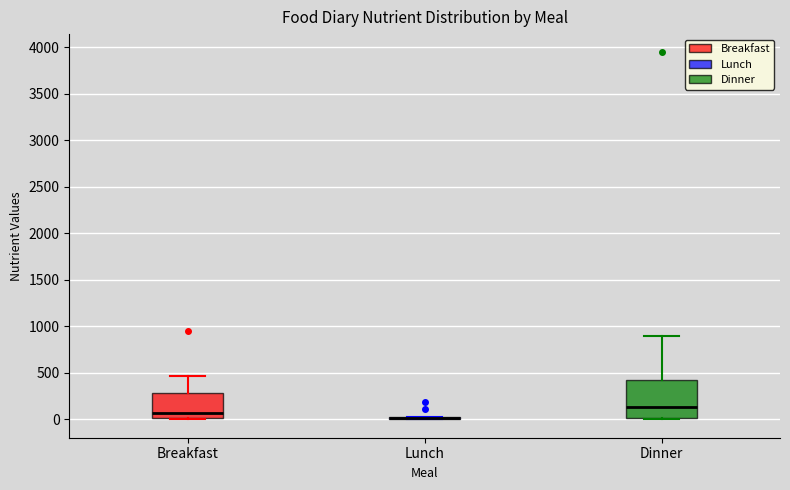

Comparing the boxes themselves (not the whiskers), which one is the tallest?

Dinner